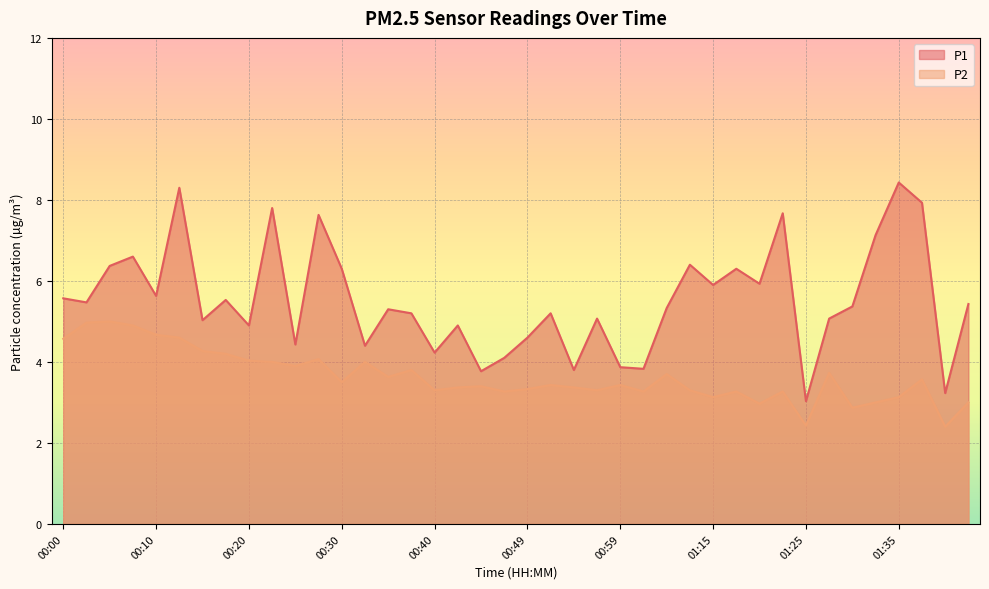

What are all the series names shown in the legend?

P1, P2